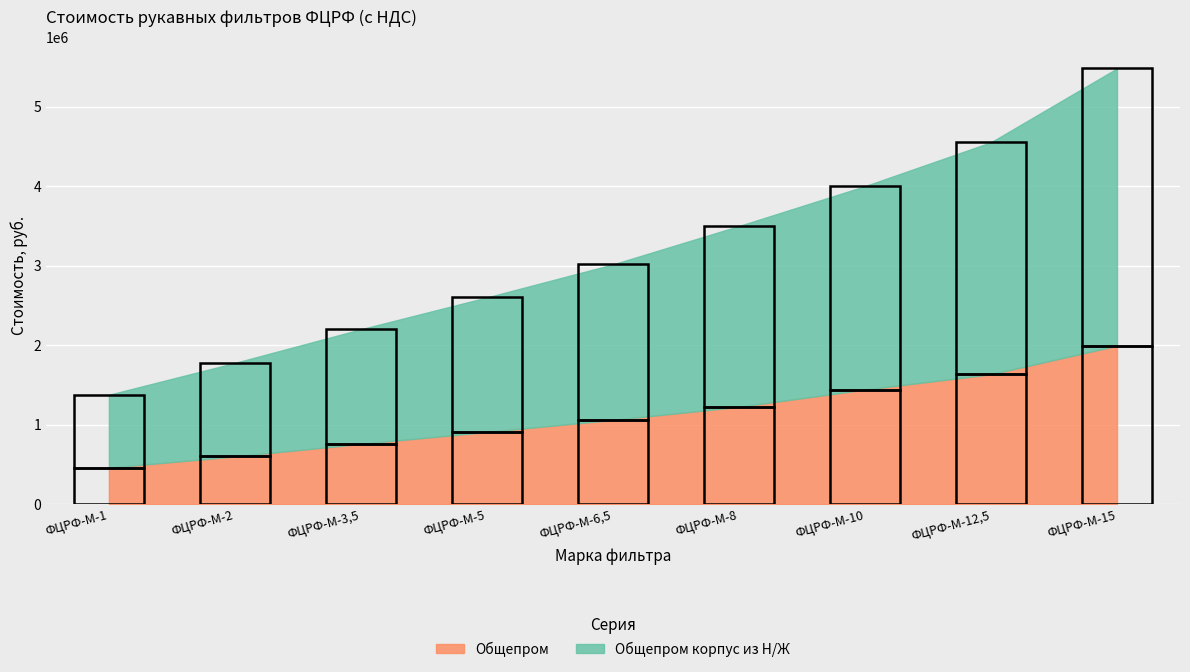

True or false: Общепром корпус из Н/Ж and Общепром cross at least once.

False